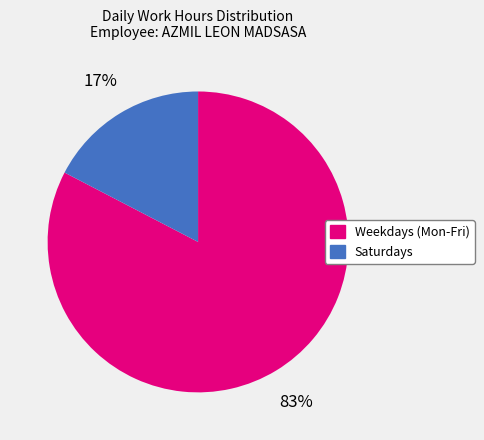

Is there any slice that represents more than half of the pie?

Yes